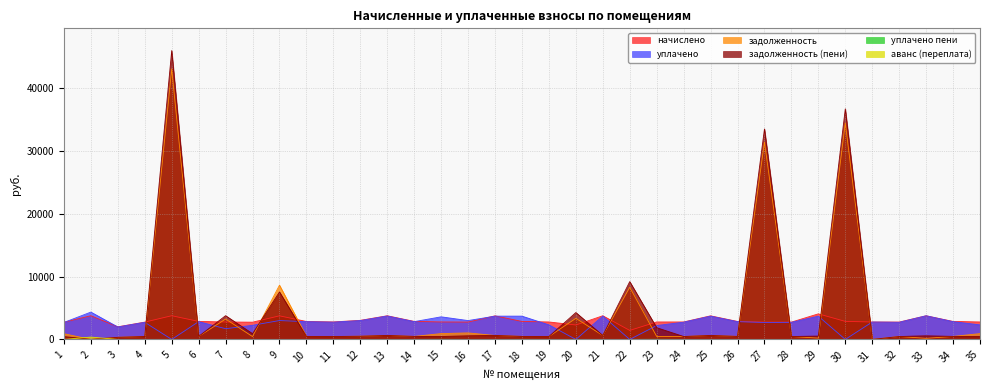

The value of задолженность (пени) at 14 is 830.2. True or false?

False